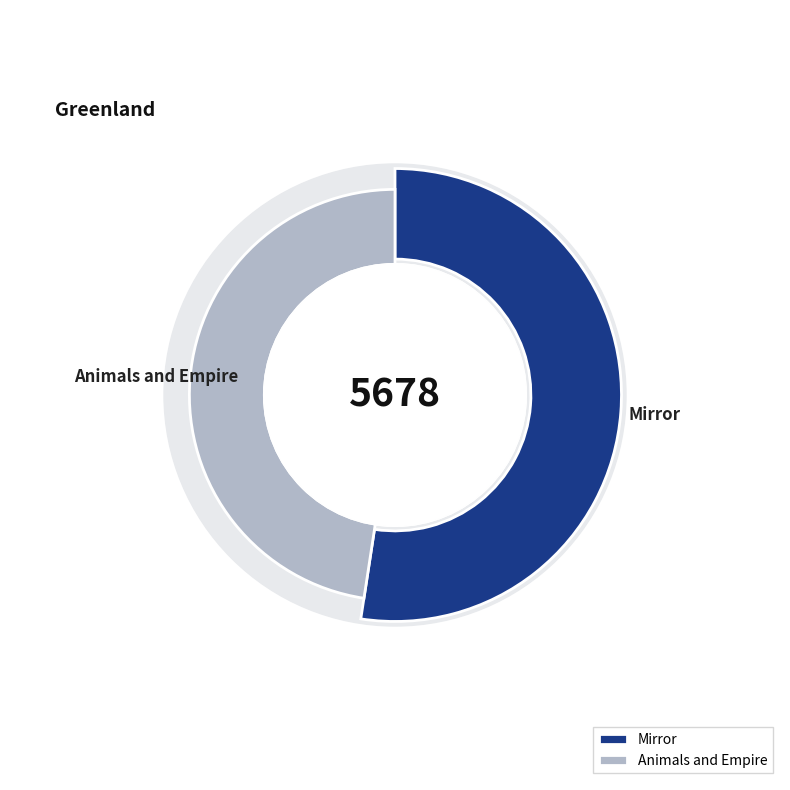

What is the smallest slice in the pie chart?

Animals and Empire